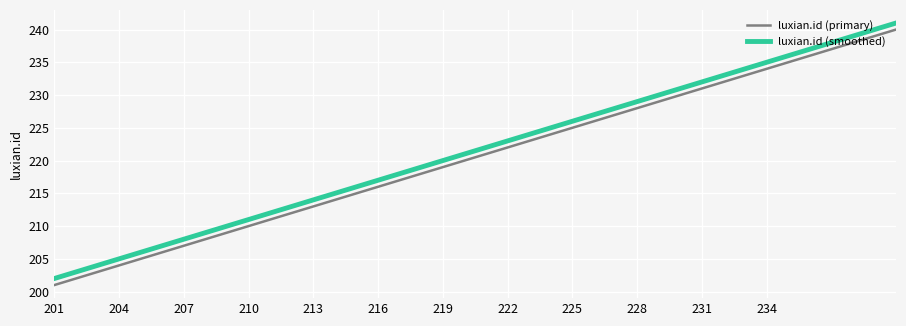

Does the chart display data point markers on the line(s)?

No